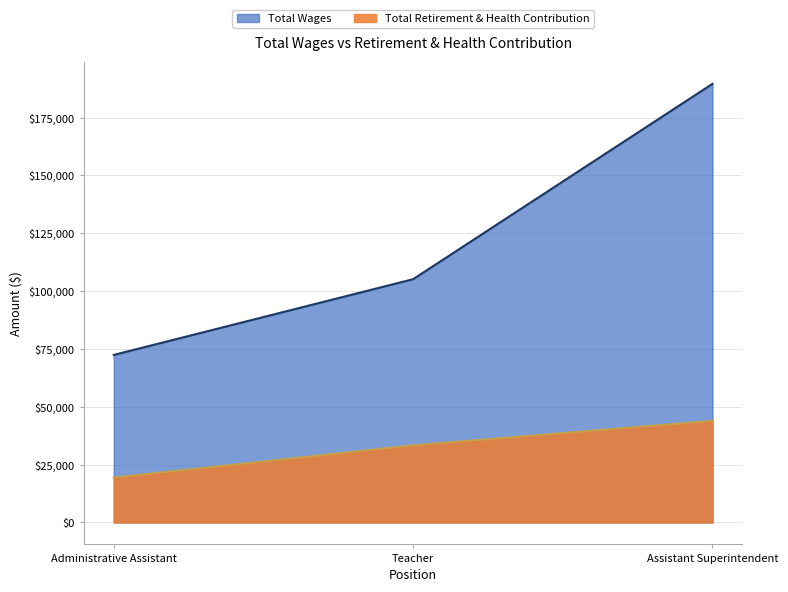

Which label corresponds to the smallest value in the chart?

Administrative Assistant